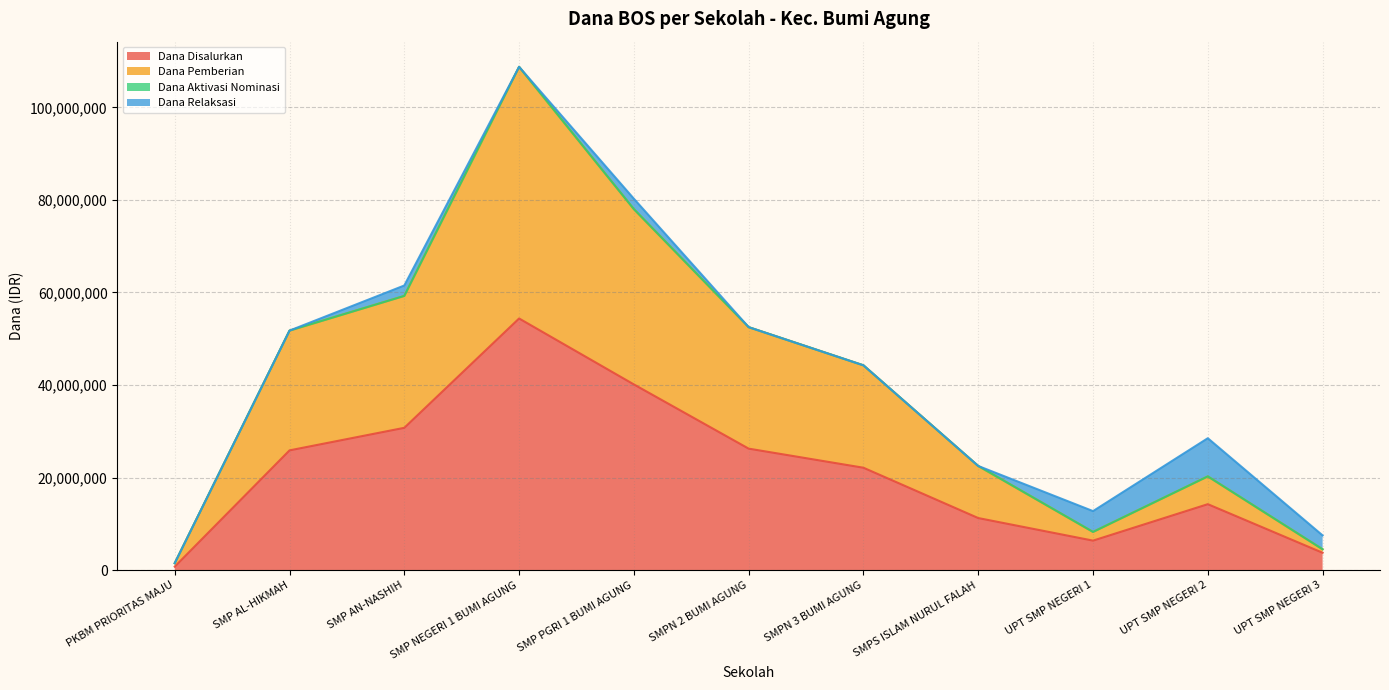

What is the label of the 3rd point from the left?

SMP AN-NASHIH